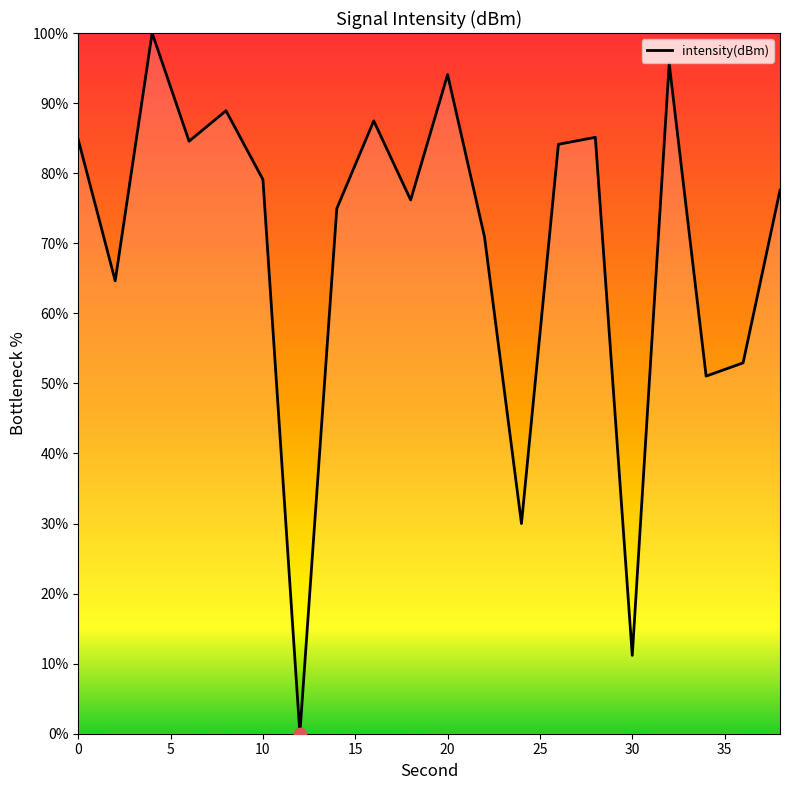

What is the difference between the maximum and minimum values?

100.0